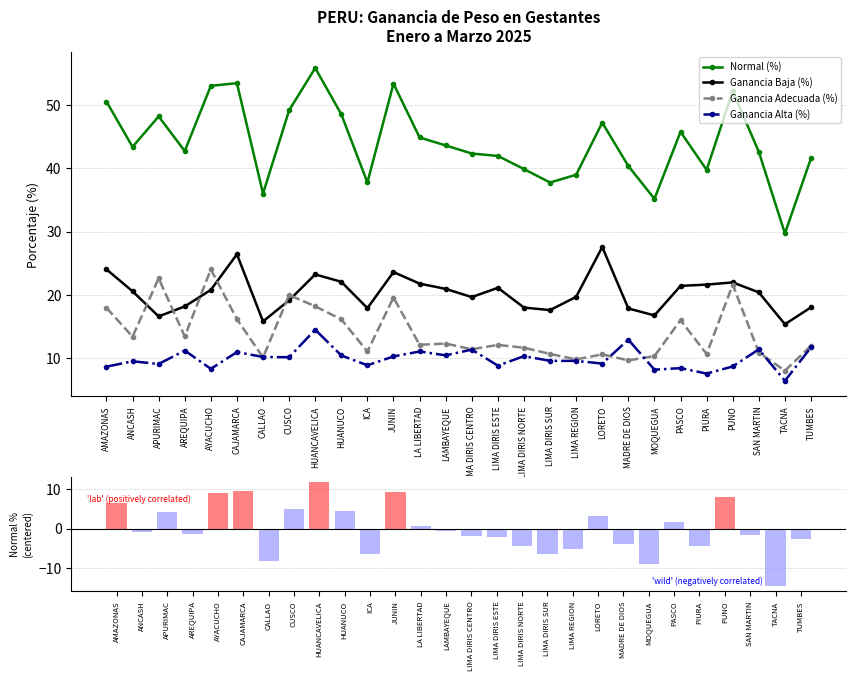

How many data points in Normal (%) are above 0?

12